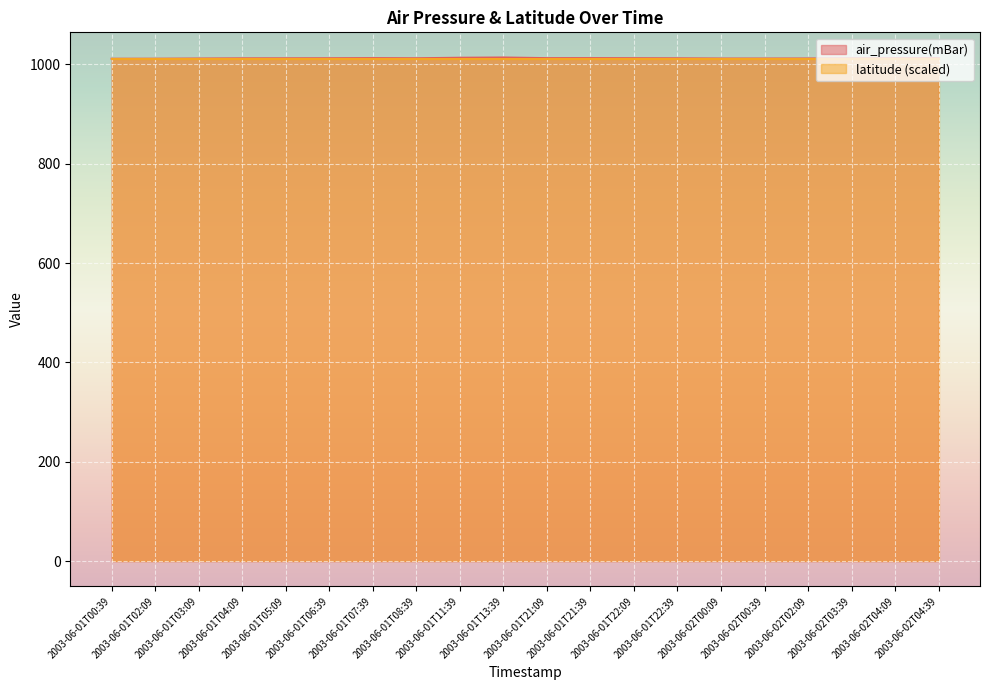

What is the greatest value displayed?

1014.0